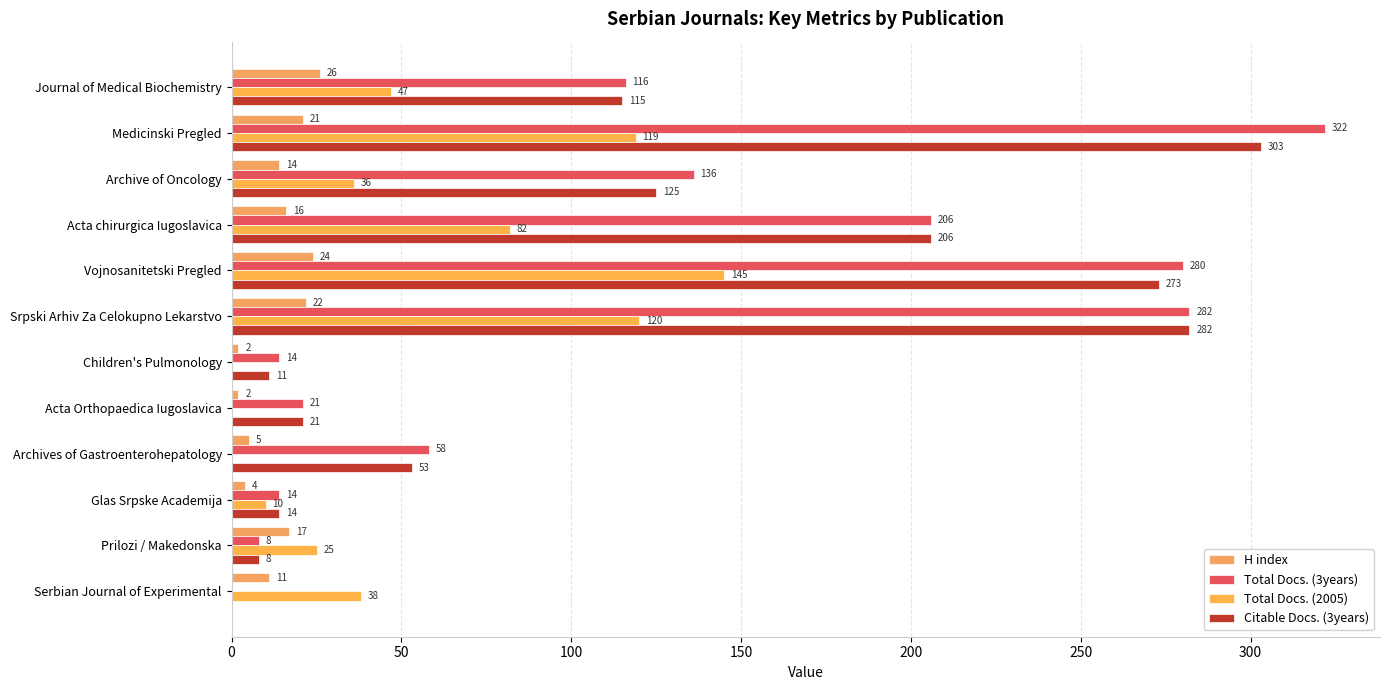

Count the number of categories in the chart.

12